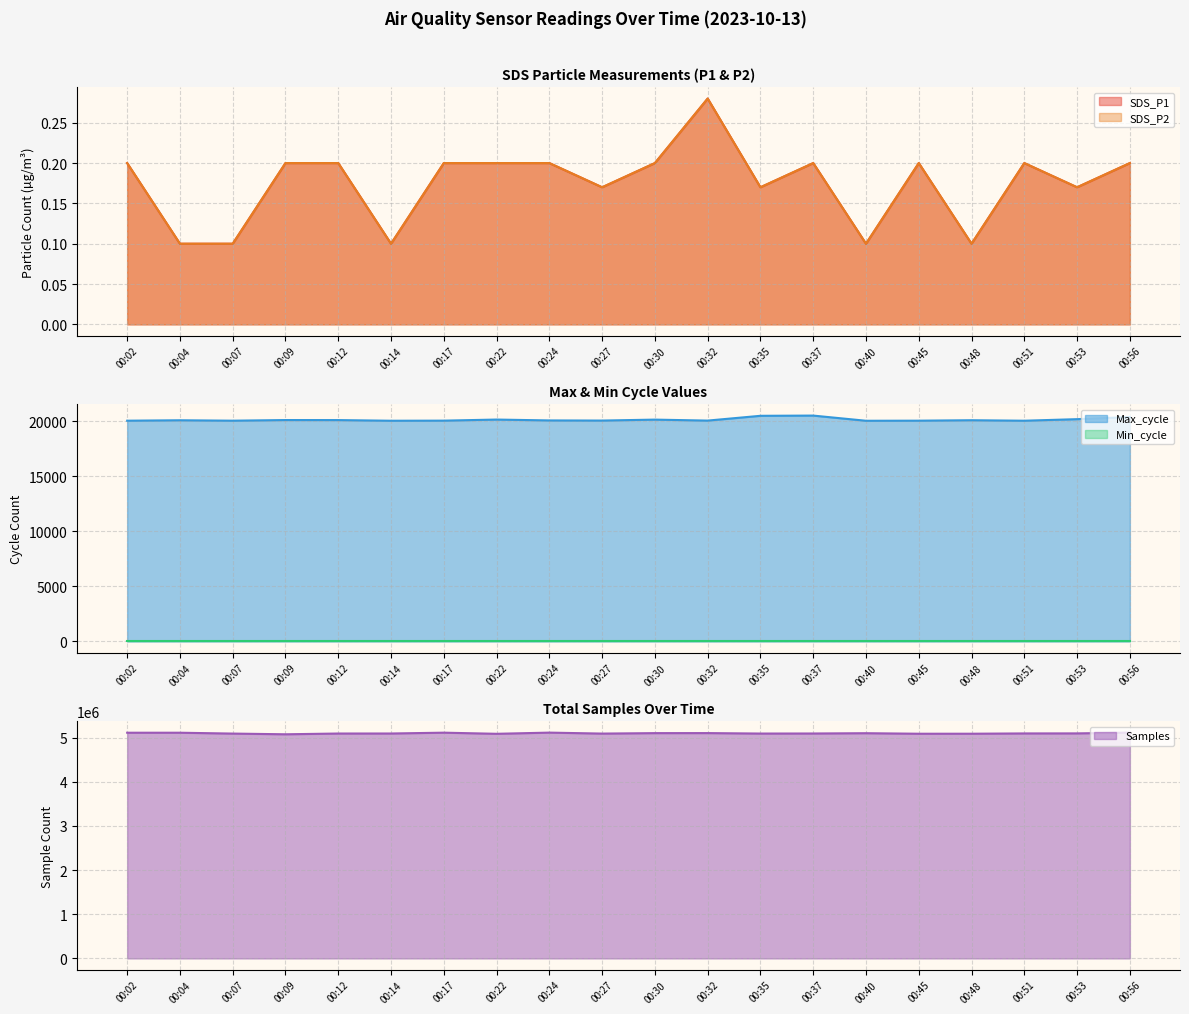

The Max_cycle series shows 20076.0 at 00:48. True or false?

True